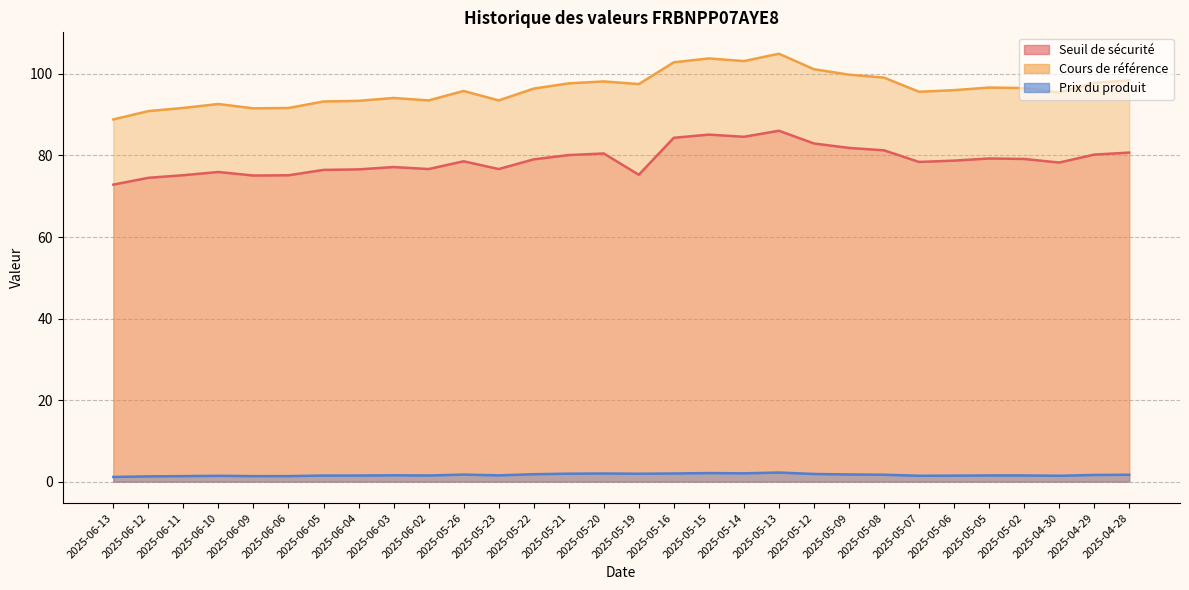

The Seuil de sécurité series shows 86.1 at 2025-05-13. True or false?

True